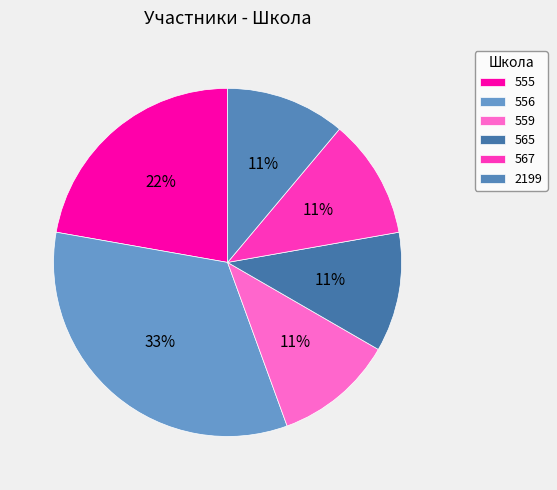

Between 556 and 559, which is larger?

556